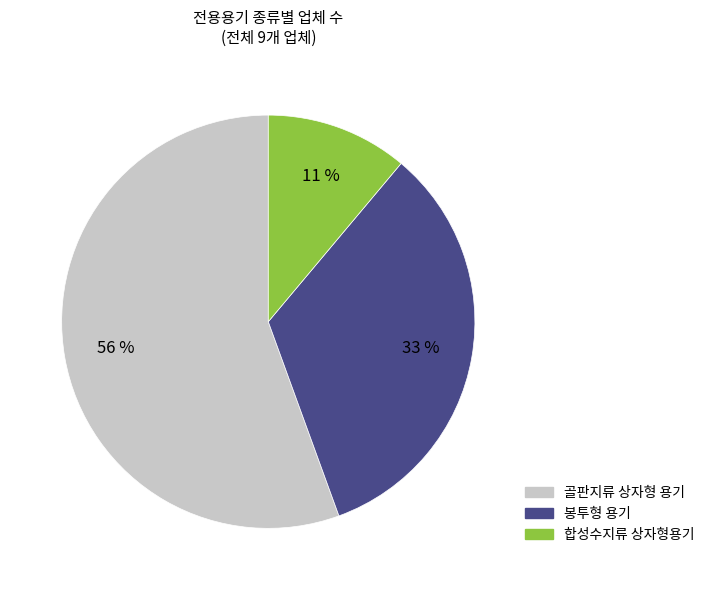

To the nearest percent, what is the difference between the 봉투형 용기 and 합성수지류 상자형용기 slice percentages?

22%